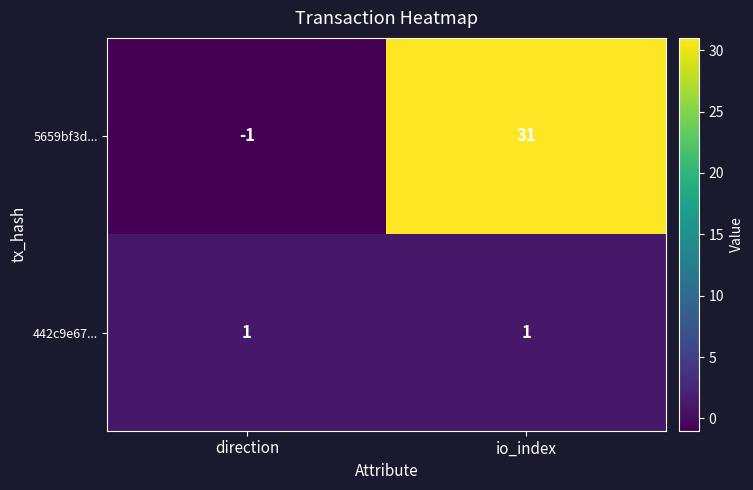

At which label is 5659bf3d... closest to 15?

direction